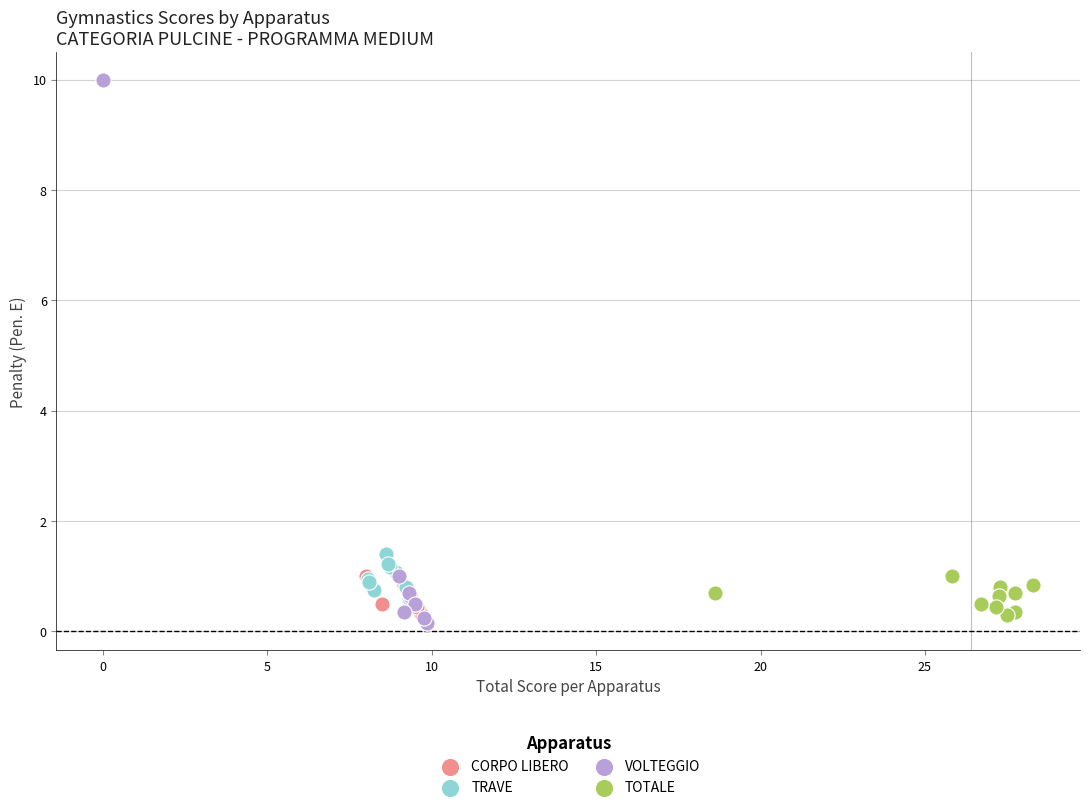

Which series contains the highest Y value?

VOLTEGGIO